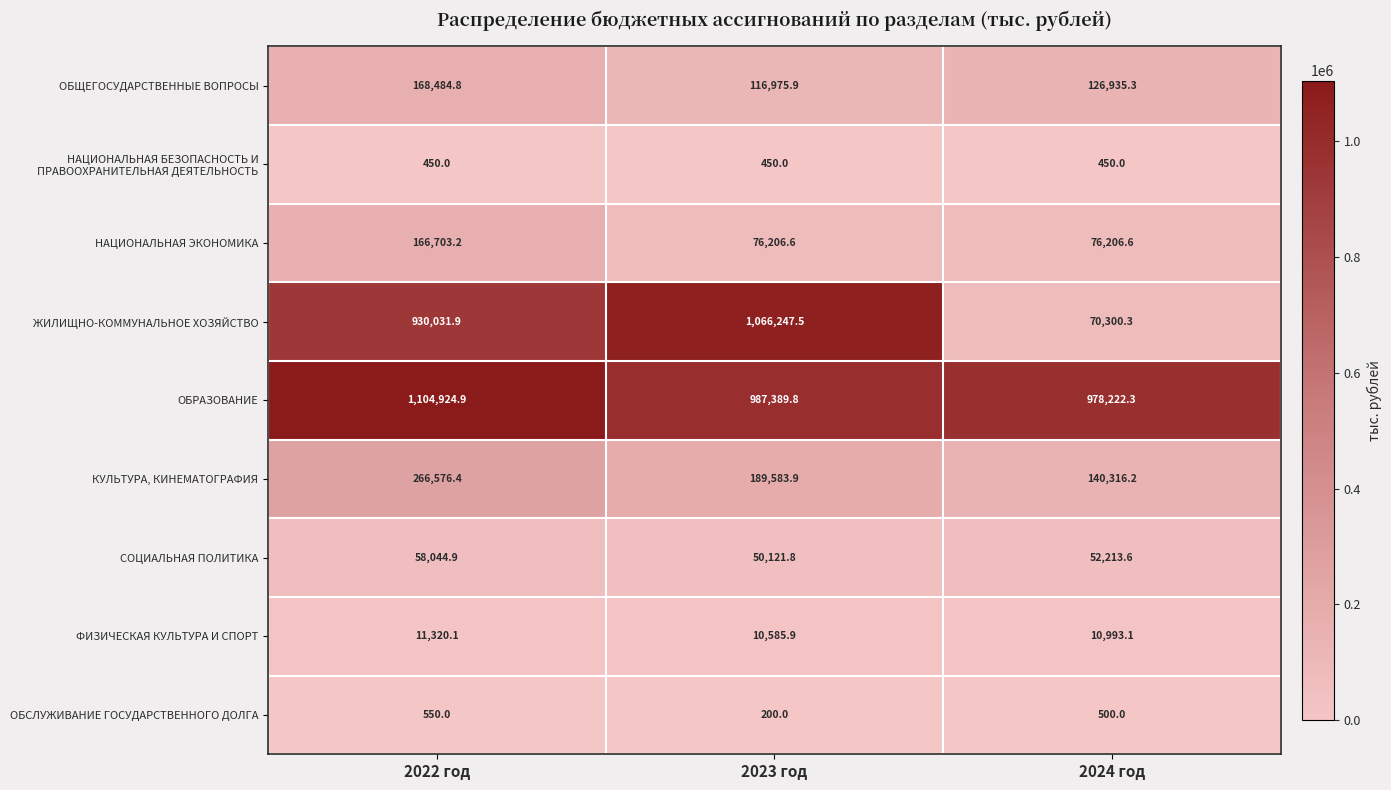

What is the total value across all series at 2024 год?

1456137.4